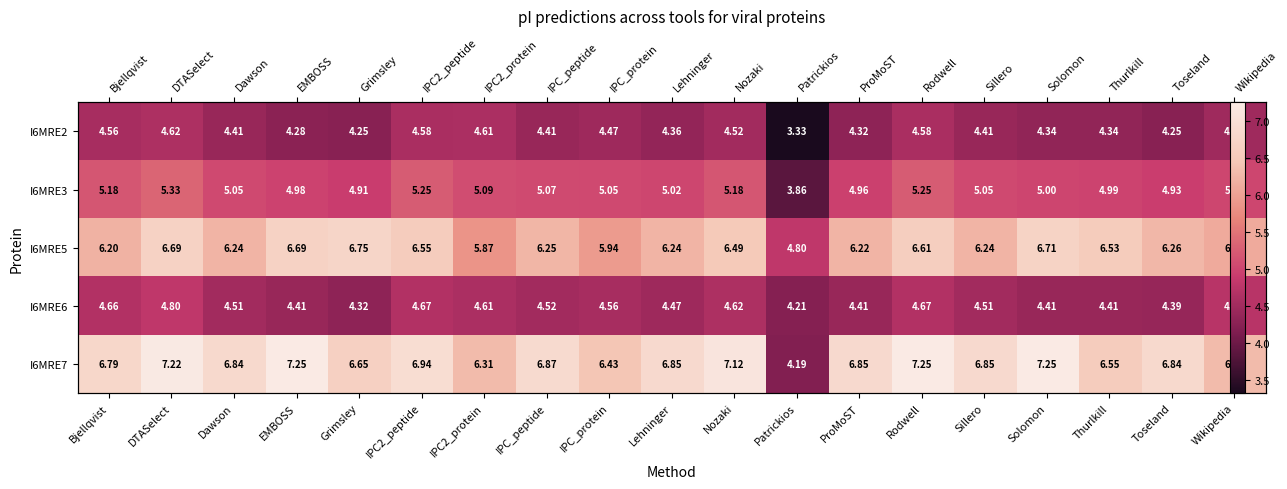

At which label is I6MRE2 closest to 3?

Patrickios